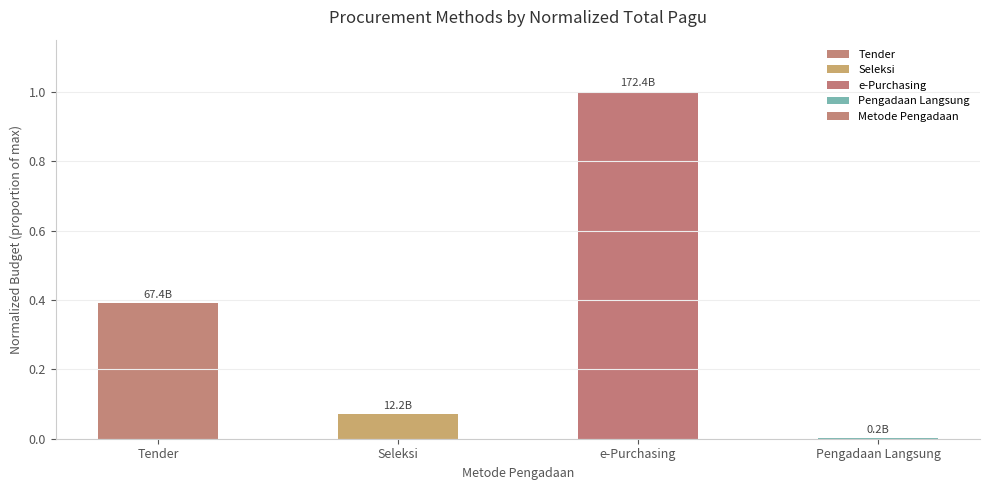

Is it true that the value at Seleksi is 0.0?

False